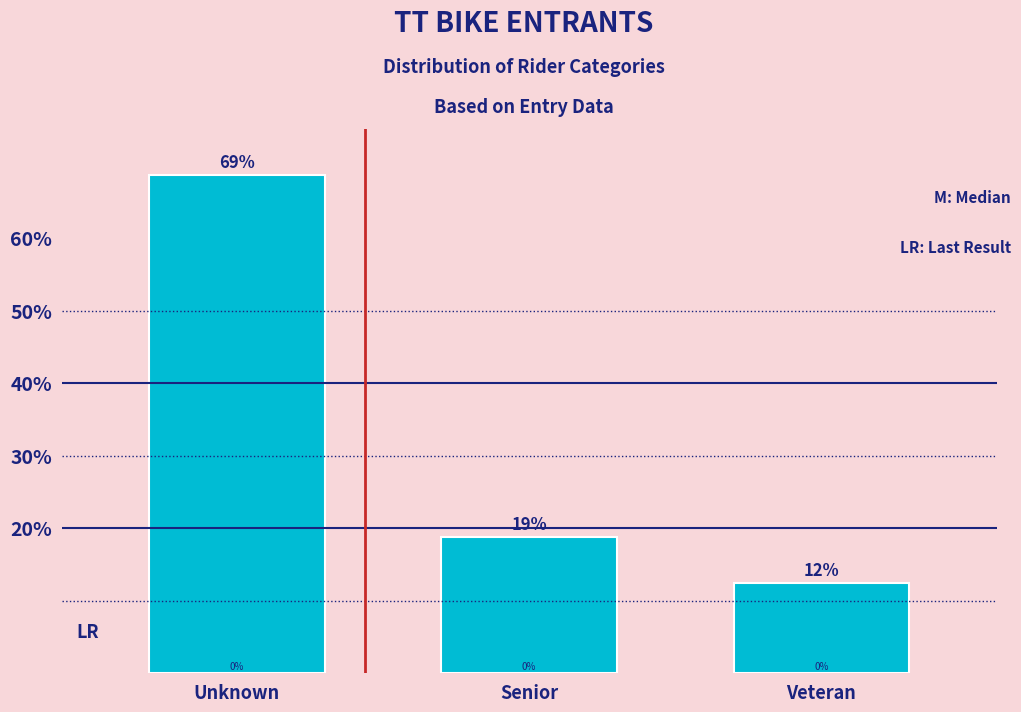

Are the bars horizontal?

No